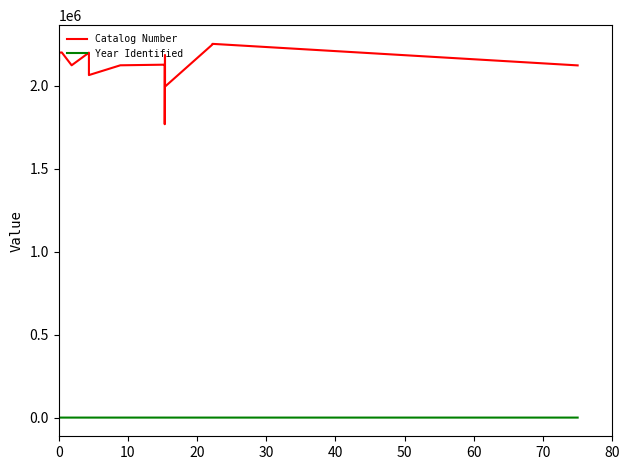

Which series has the widest spread of values?

Catalog Number